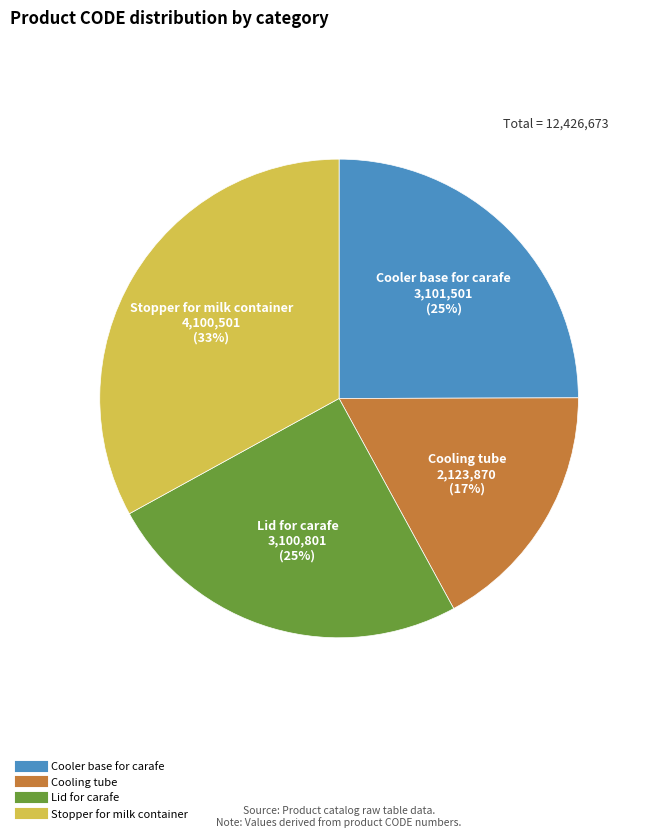

Is there a majority slice in this chart?

No